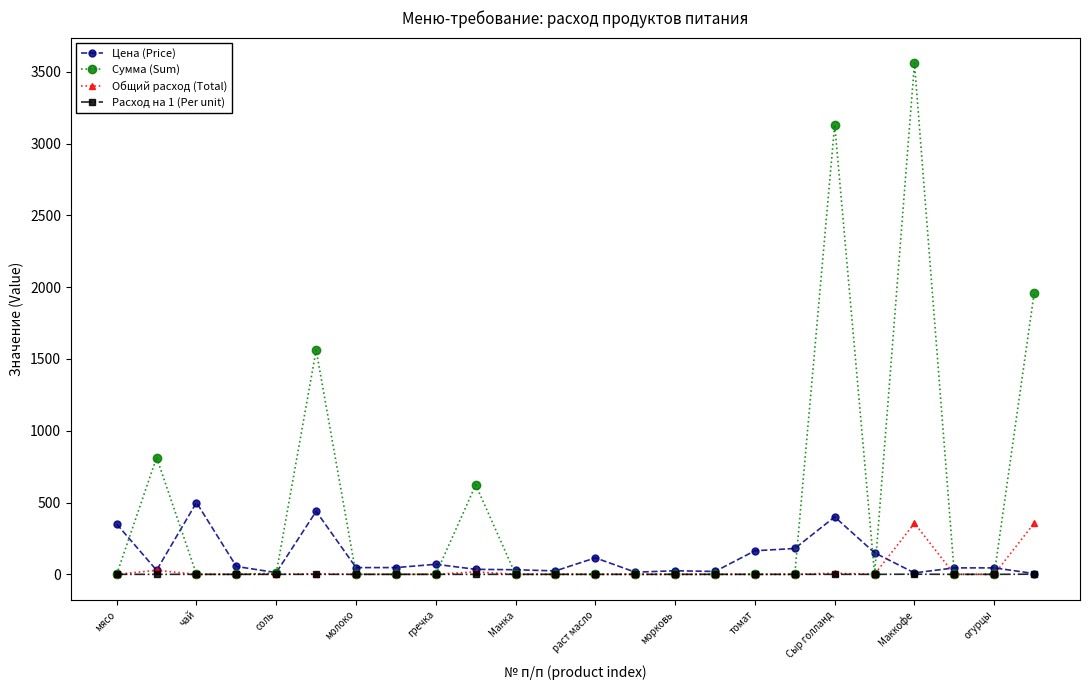

Which series has the largest total across all categories?

Сумма (Sum)